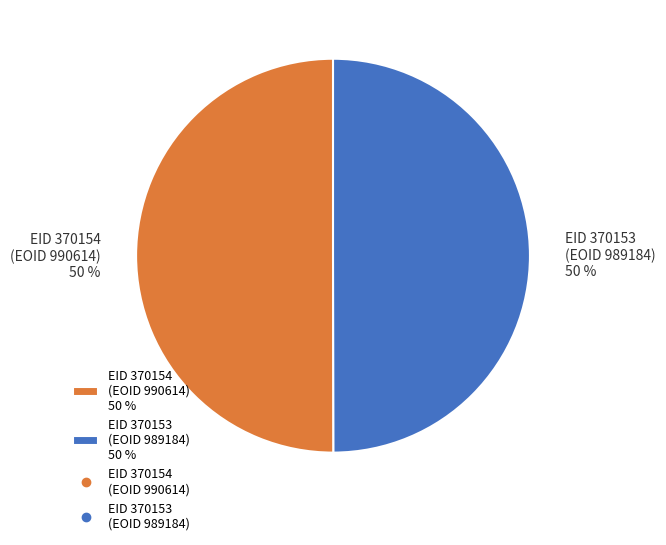

What percentage is the EID 370154 (EOID 990614) 50 % slice, to the nearest percent?

50%